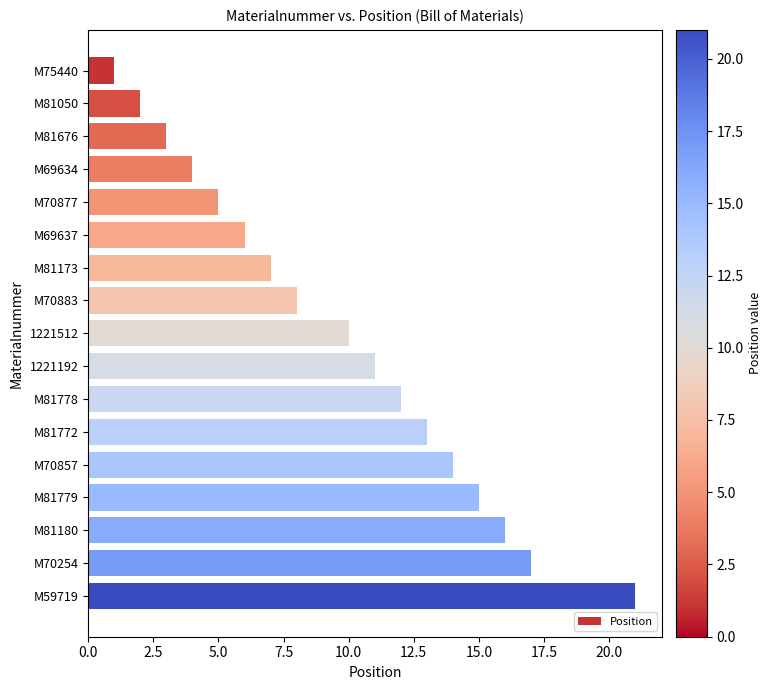

Which category has the highest value across all series?

M59719